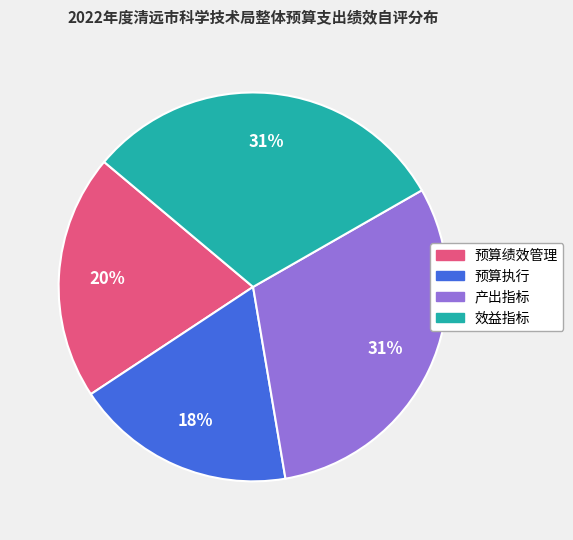

Which slice is the smallest?

预算执行